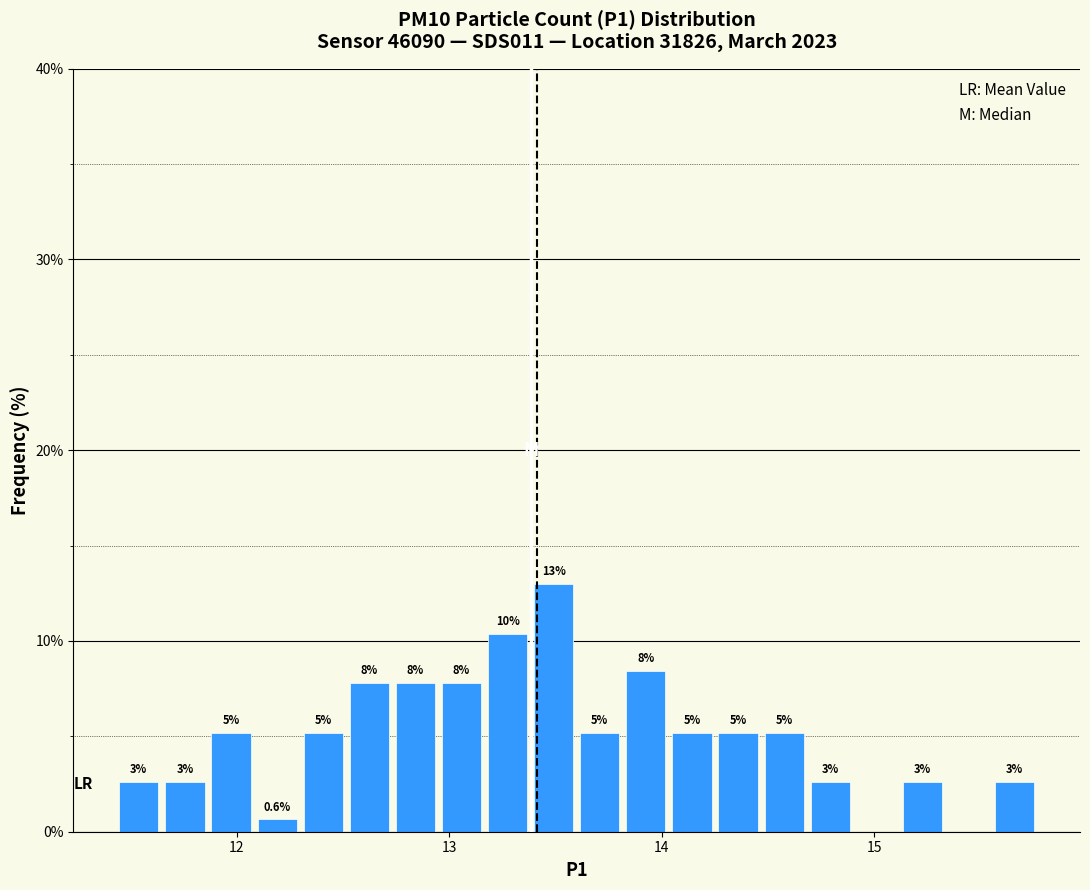

Around what value on the x-axis is the tallest bar? Give the approximate position of its centre, as read against the axis.

13.5